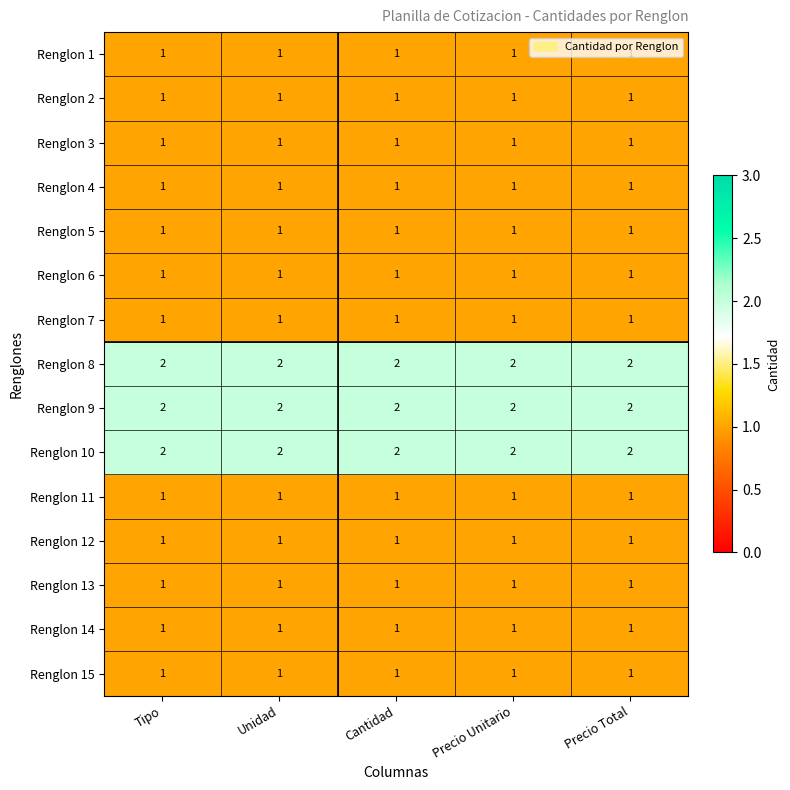

The value of Renglon 8 at Tipo is 2. True or false?

True